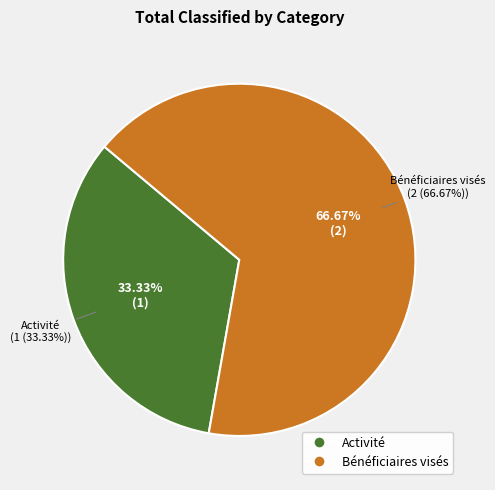

What is the largest slice in the pie chart?

Bénéficiaires visés